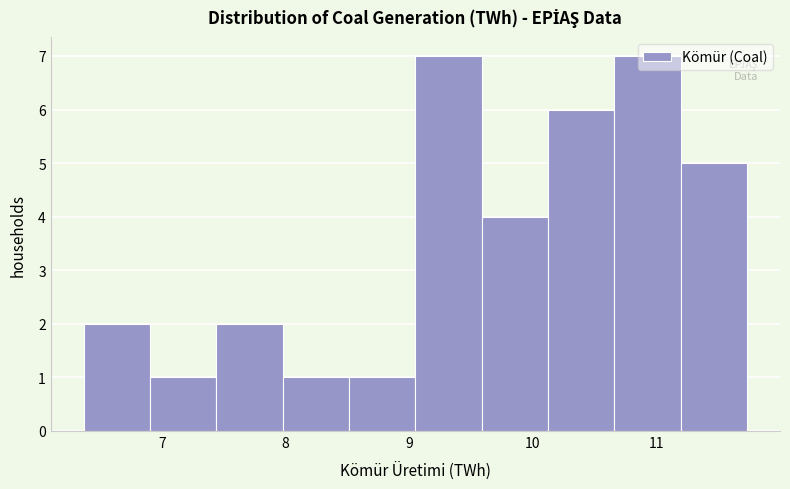

Reading left to right, list every bar in this chart as the range it spans on the x-axis followed by its height. Neither the bar edges nor the heights are printed on the chart, so give them approximately, as read against the axes.

6.4 to 6.9: 2
6.9 to 7.4: 1
7.4 to 8.0: 2
8.0 to 8.5: 1
8.5 to 9.1: 1
9.1 to 9.6: 7
9.6 to 10.1: 4
10.1 to 10.7: 6
10.7 to 11.2: 7
11.2 to 11.7: 5